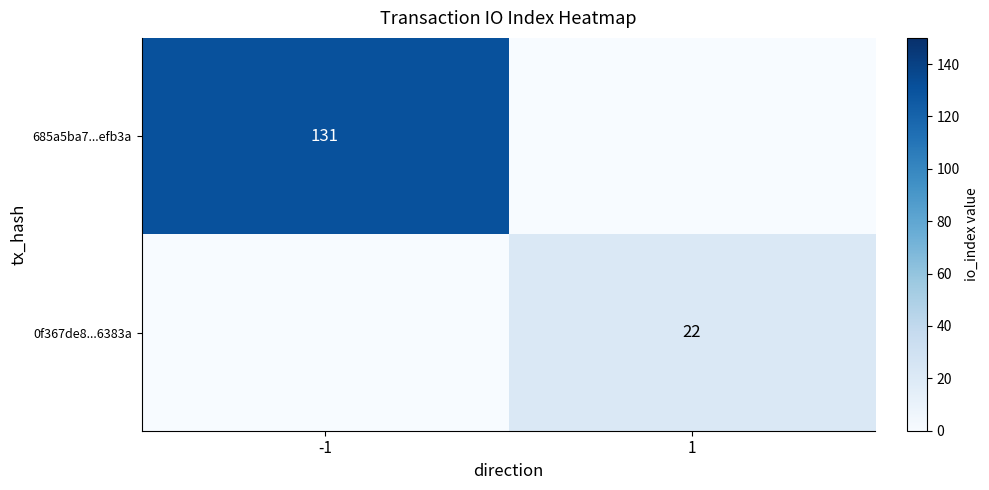

What is the difference between the highest and lowest values at -1?

131